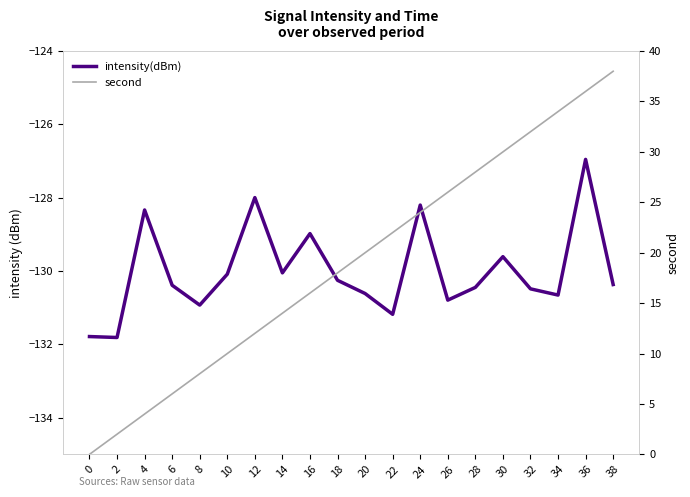

What is the value of the intensity(dBm) point at the 10th from the left?

-130.3